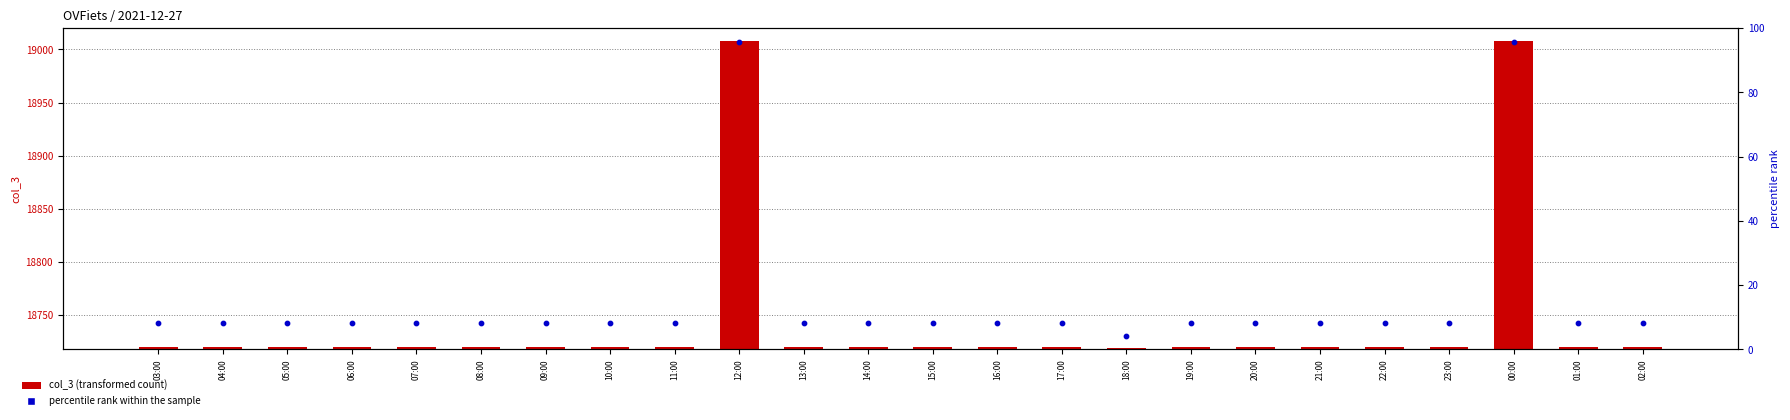

Which series has the widest spread of Y values?

col_3